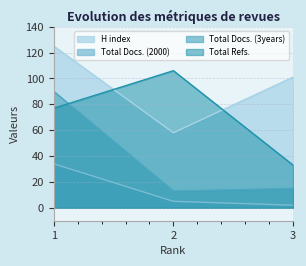

Rank the series by their average value, from highest to lowest.

H index, Total Refs., Total Docs. (3years), Total Docs. (2000)